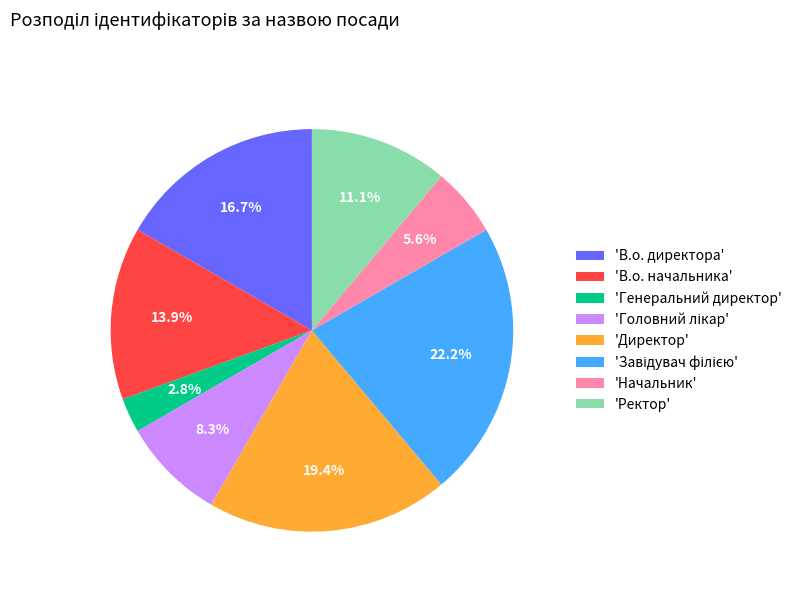

What is the smallest slice in the pie chart?

'Генеральний директор'